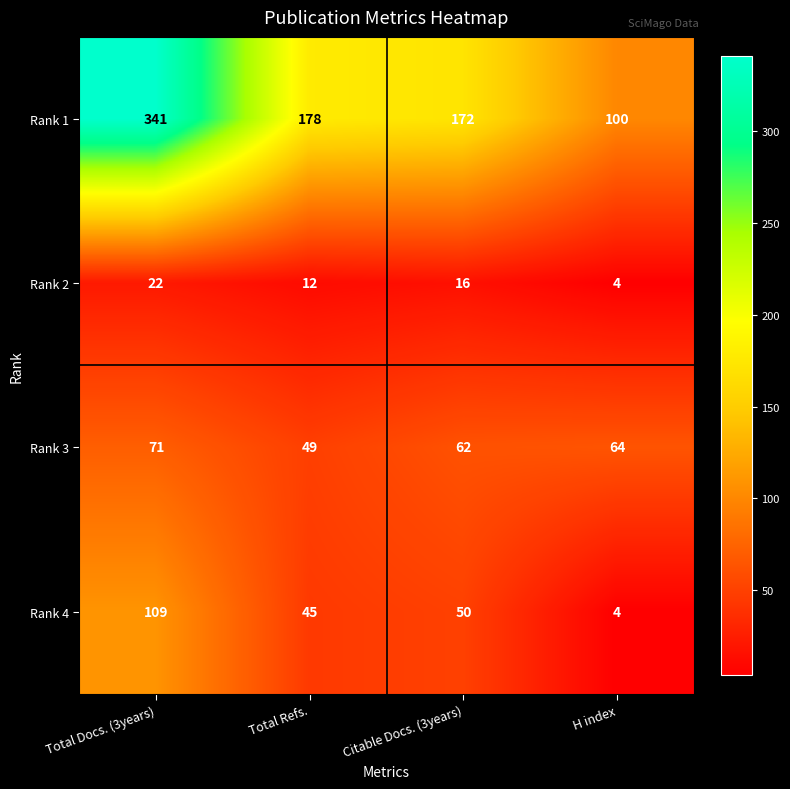

At which category is the sum across all series the highest?

Total Docs. (3years)